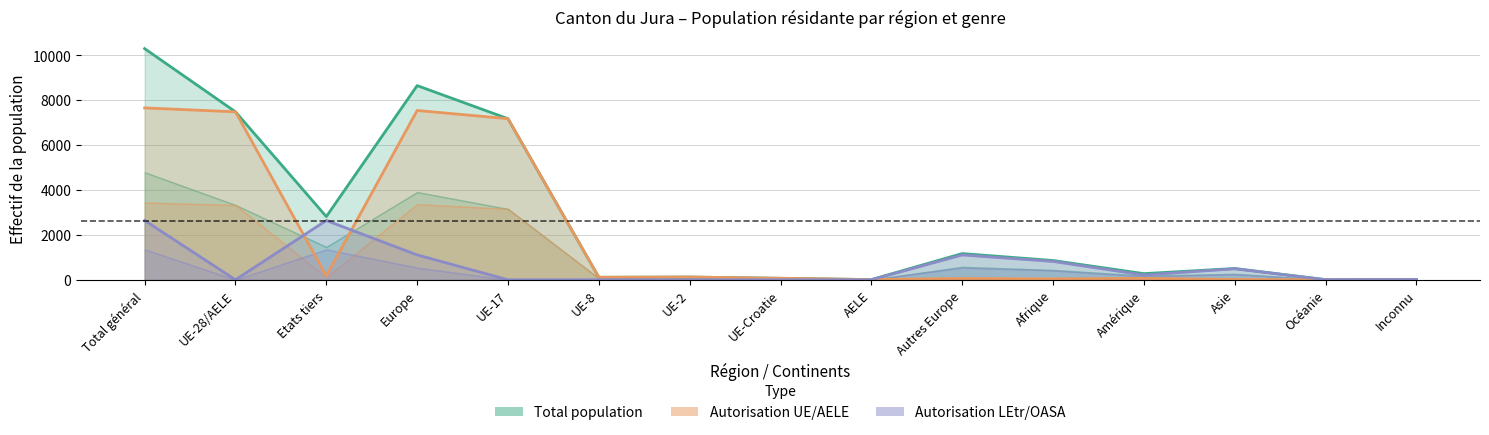

At which category does UE_femmes reach its first local valley?

Etats tiers